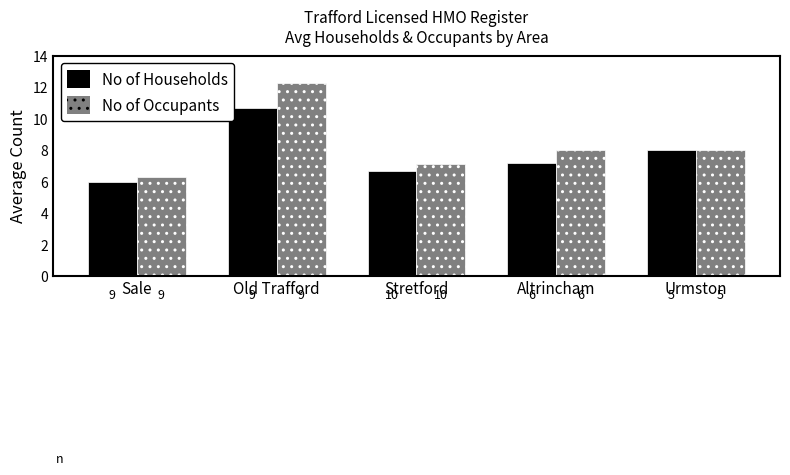

What is the label of the 2nd bar from the right?

Altrincham